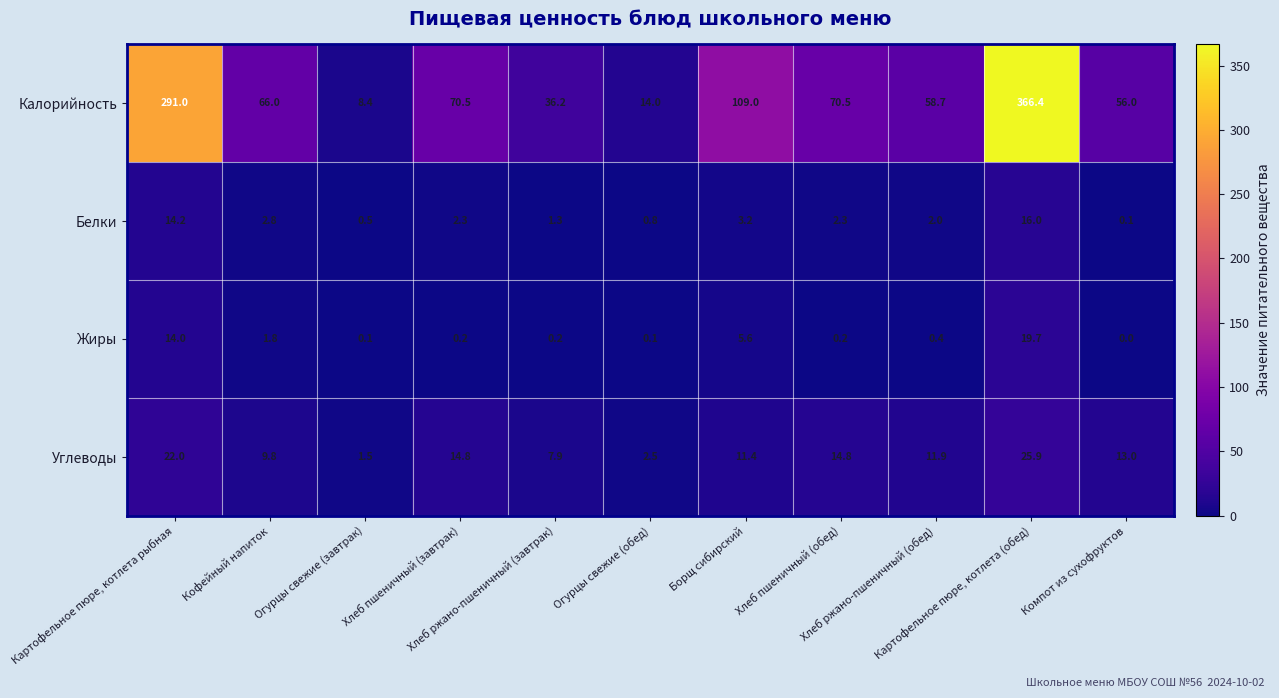

What is the average value of the Белки series?

4.1